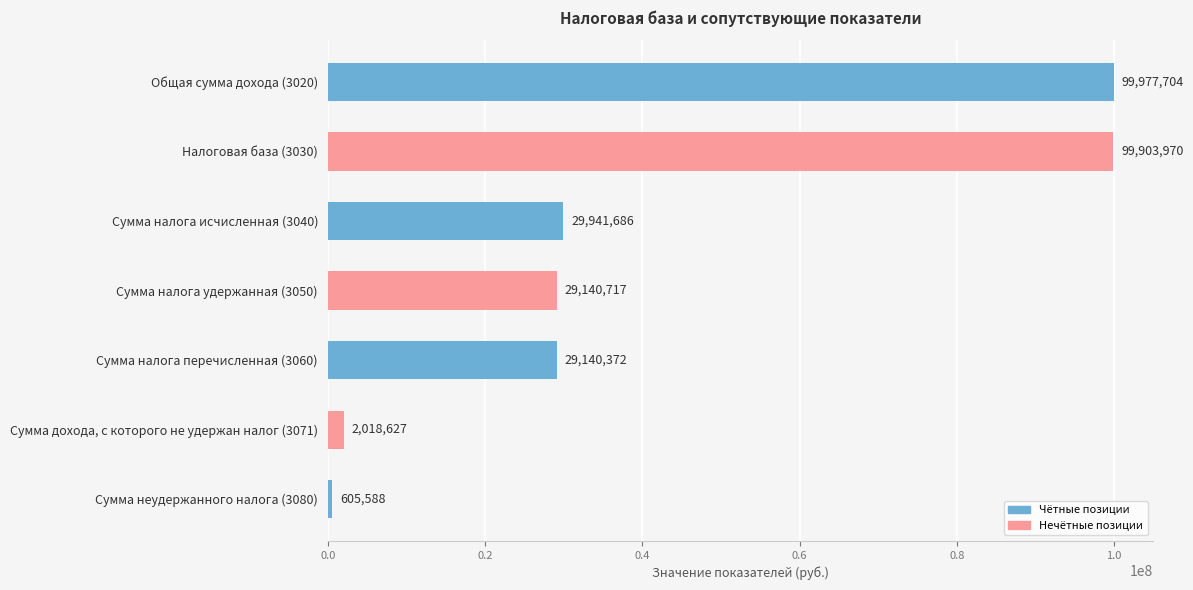

At which label is the value closest to 50291646?

Сумма налога исчисленная (3040)